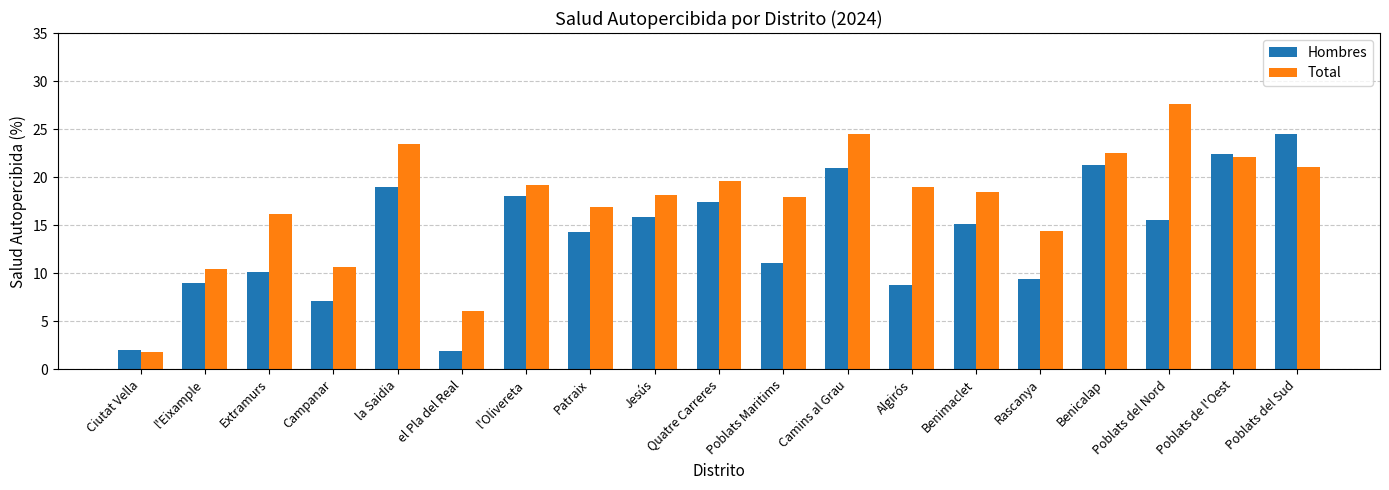

What is the total value across all series at l'Olivereta?

37.3